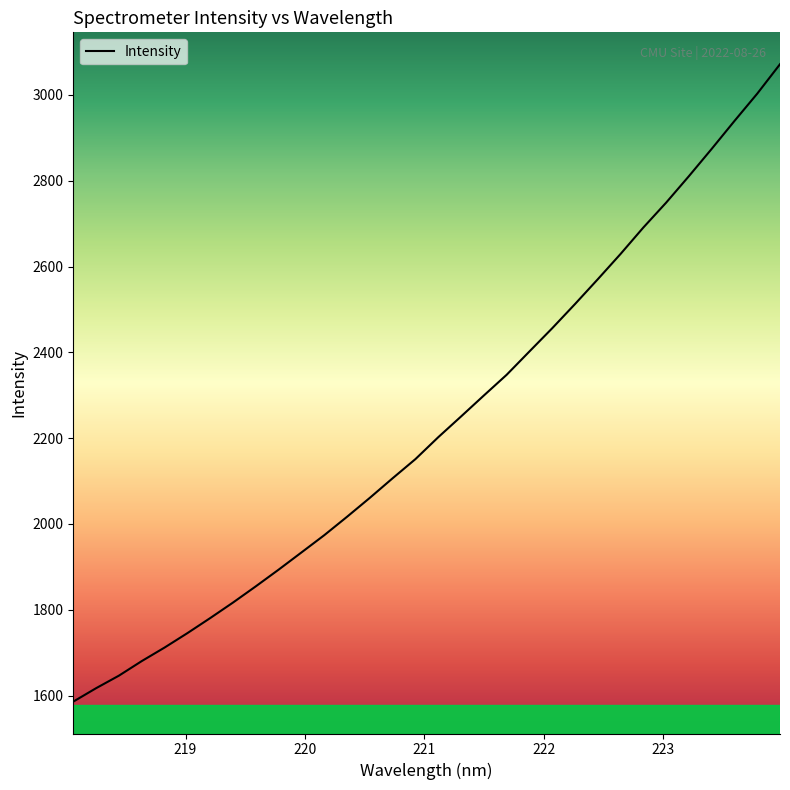

Reading left to right, list all the values displayed in this chart.

1585.8	1617.2	1646.4	1680.3	1711.9	1745.5	1780.6	1816.8	1854.6	1893.5	1933.6	1973.8	2016.8	2060.9	2106.6	2151.2	2202.2	2250.5	2299.4	2347.7	2402.1	2456.2	2512.6	2570.4	2629.4	2691.0	2749.0	2810.7	2874.3	2939.3	3003.0	3071.6